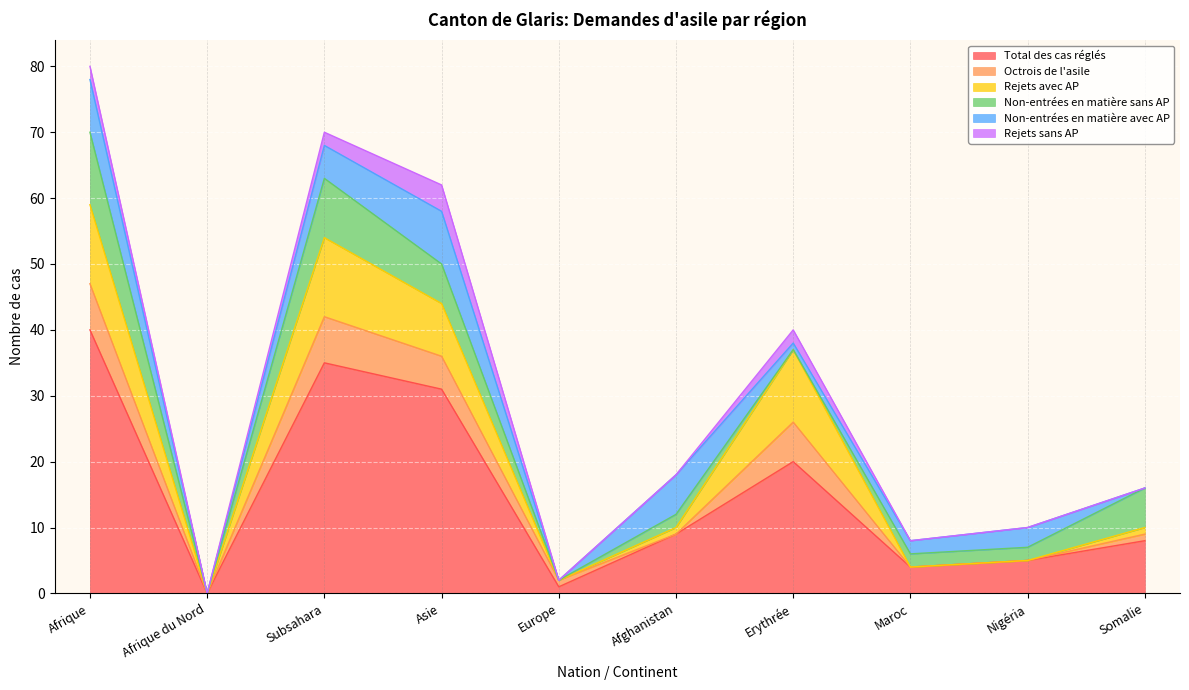

Is it true that Non-entrées en matière avec AP equals 8 at Afrique?

True